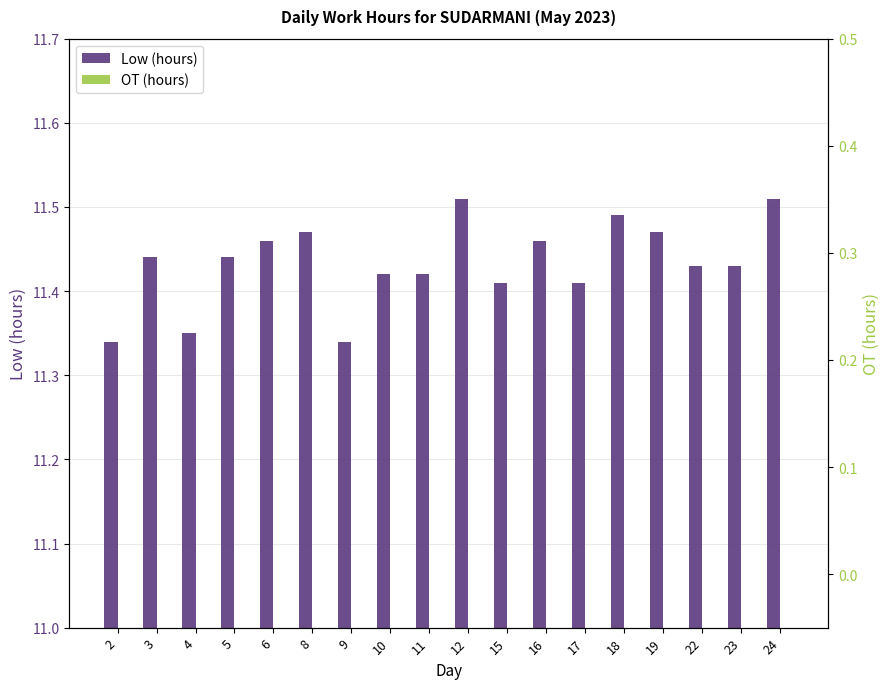

How many Low (hours) values are between 11 and 12?

18